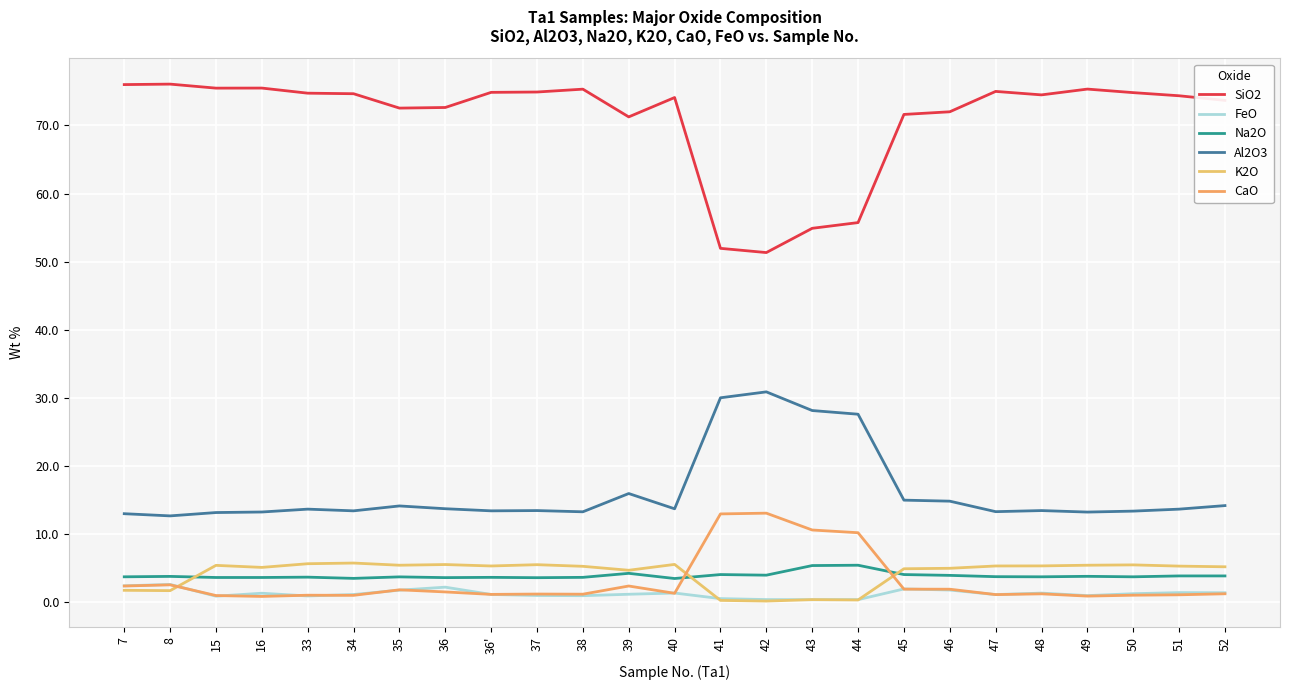

What is the smallest value displayed?

0.2